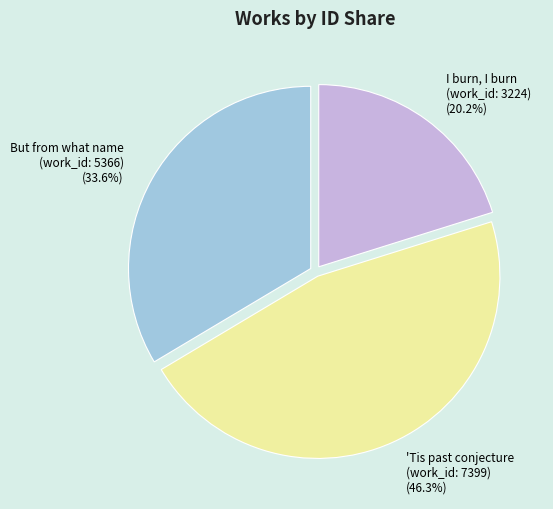

To the nearest percent, what is the combined percentage of I burn, I burn (work_id: 3224) and 'Tis past conjecture (work_id: 7399)?

66%